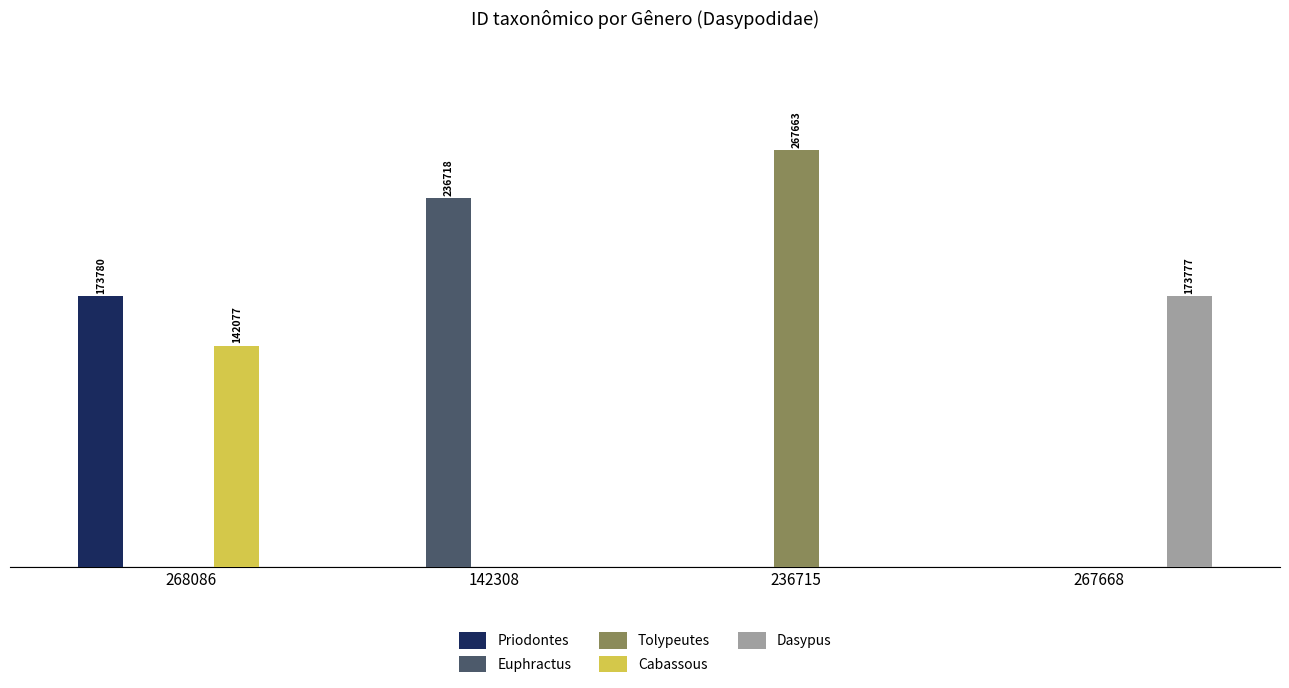

What are all the series names shown in the legend?

Priodontes, Euphractus, Tolypeutes, Cabassous, Dasypus